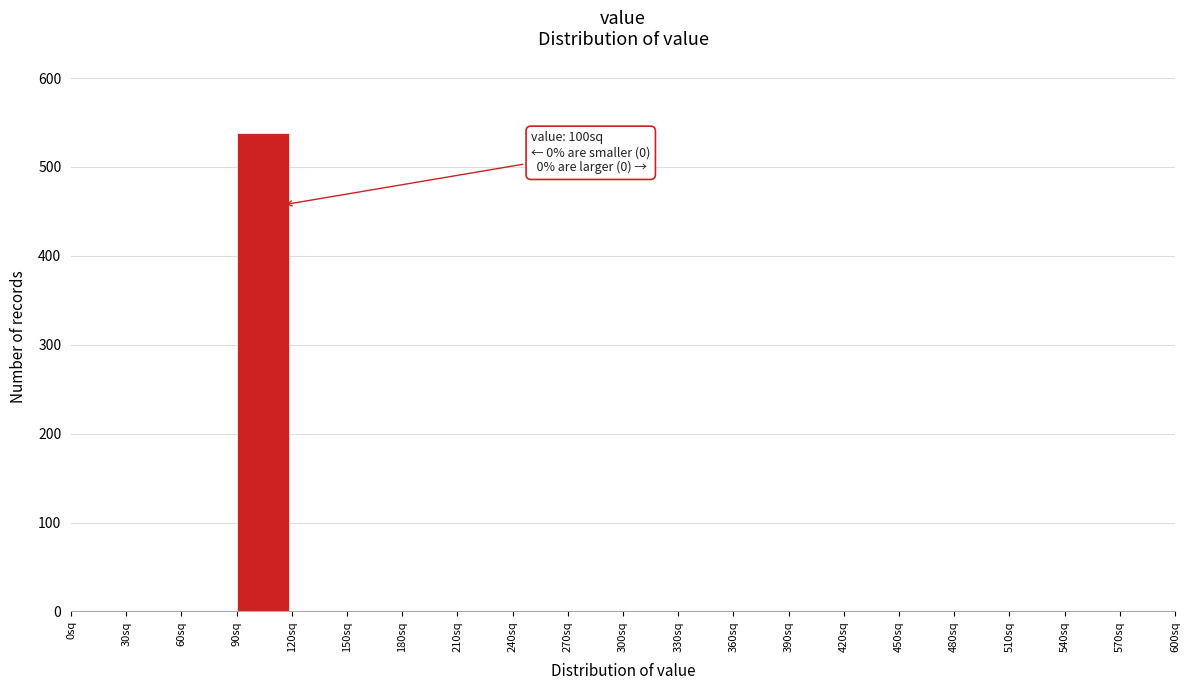

Which range on the x-axis has the tallest bar?

90 to 120